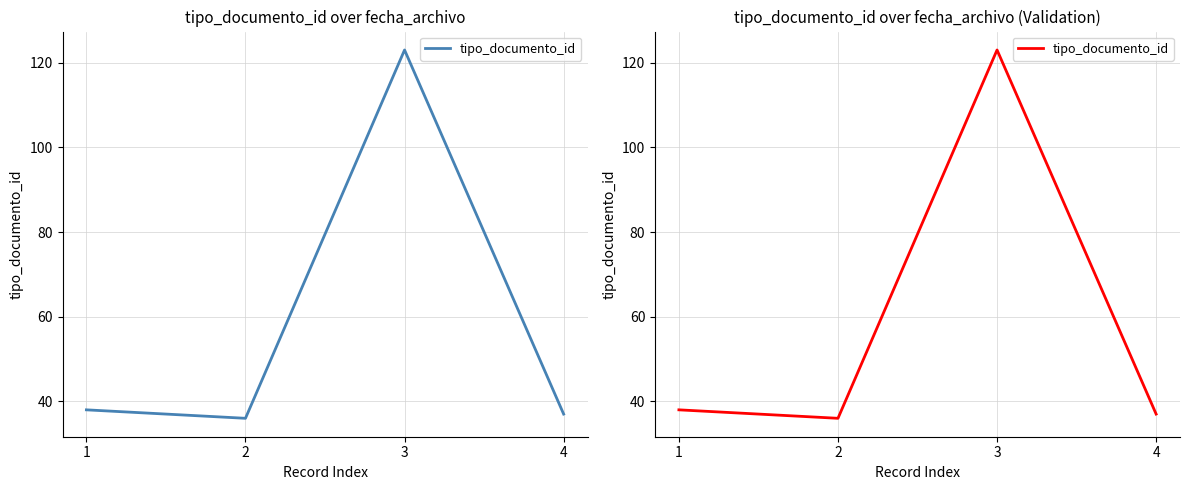

What is the ratio of the value at 1 to the value at 3?

0.3